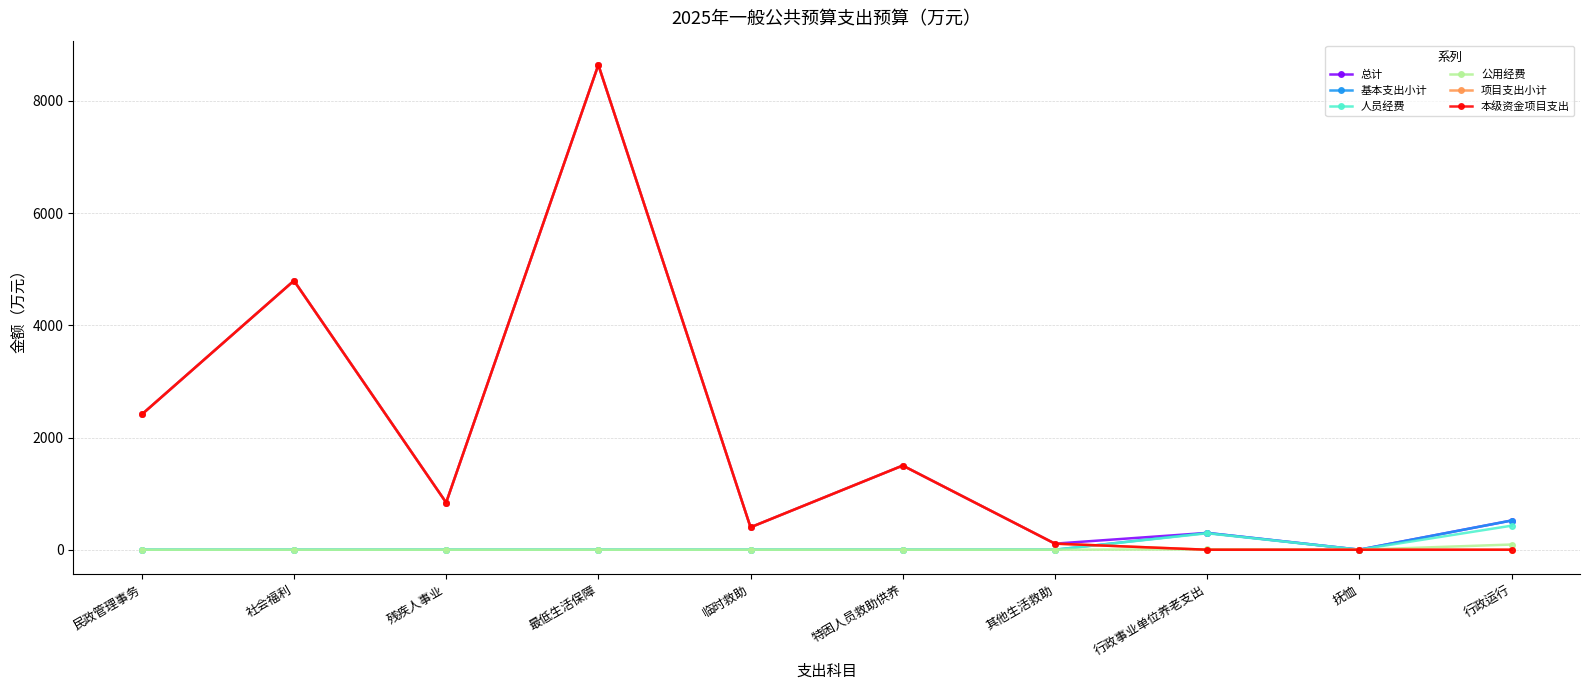

How many lines are shown in the chart?

6